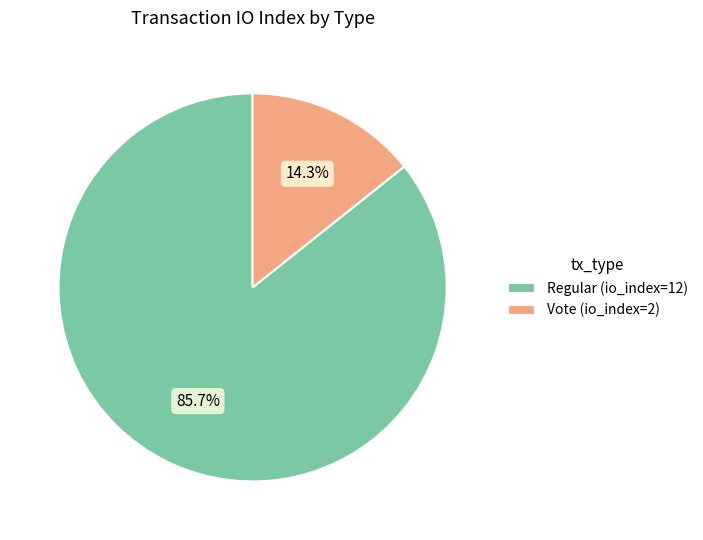

Which has a higher value, Regular (io_index=12) or Vote (io_index=2)?

Regular (io_index=12)